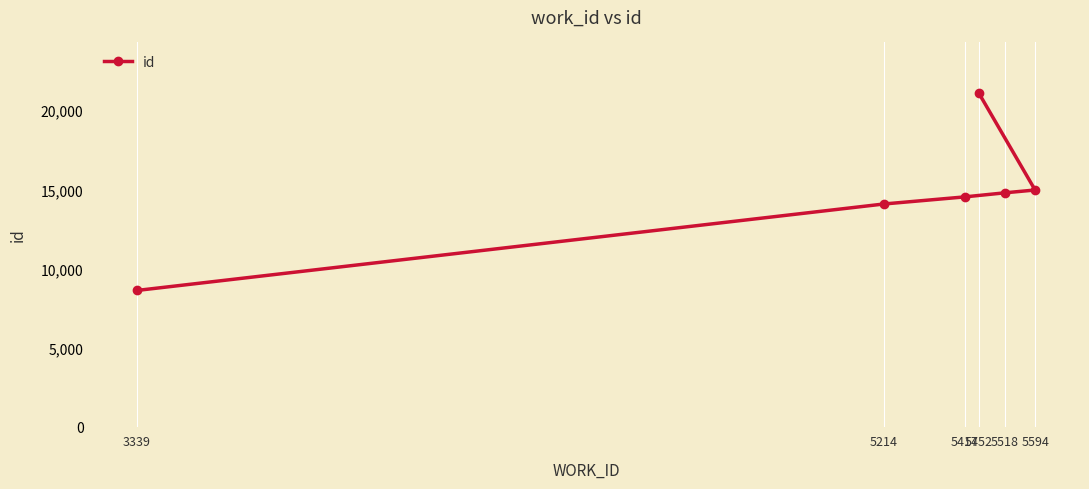

What is the difference between the values at 5214 and 5594?

885